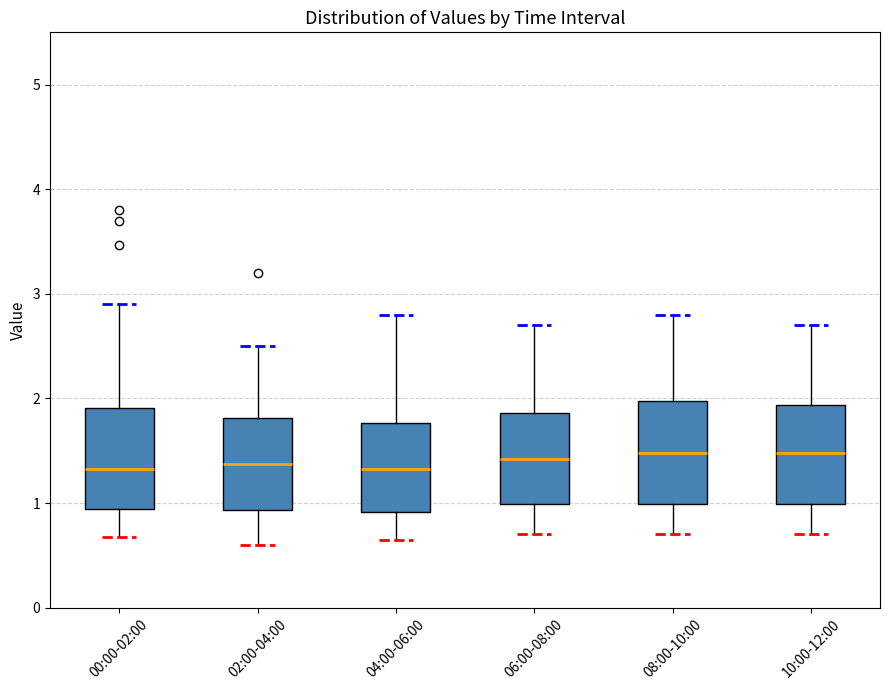

Where is the upper edge of the box for 10:00-12:00 on the y-axis? The values are not printed on the chart, so give them approximately, as read against the axis.

1.9